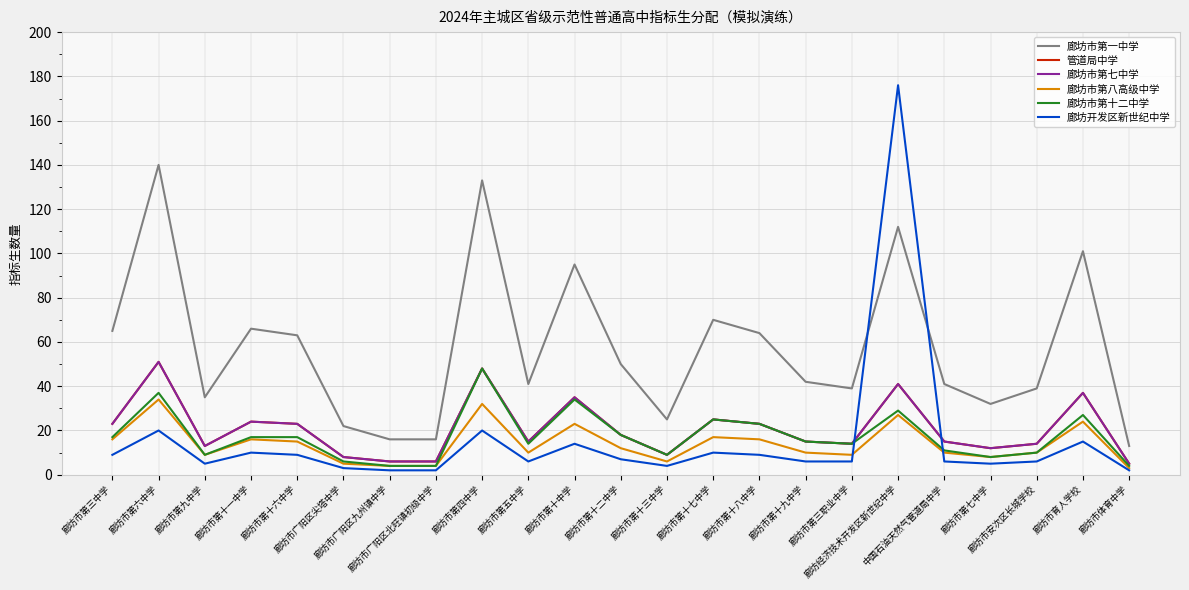

Does the chart display data point markers on the line(s)?

No